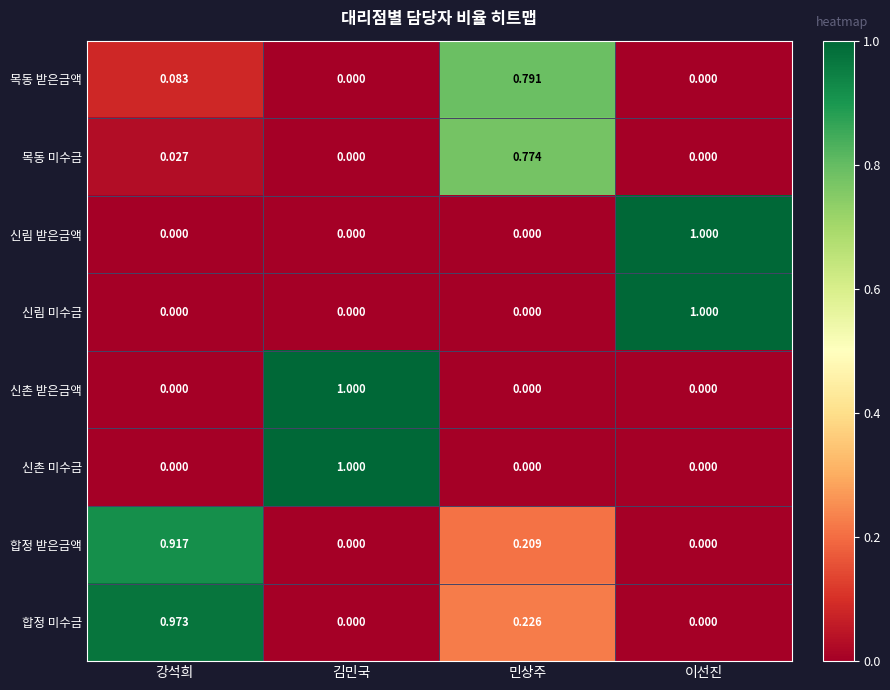

Is the value of 신촌 받은금액 at 이선진 greater than the value of 합정 받은금액 at 민상주?

No